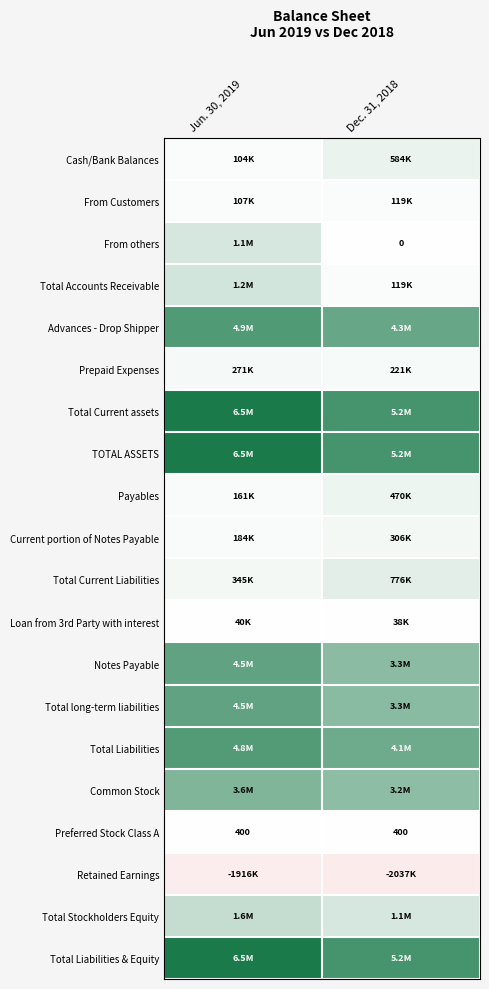

Which label corresponds to the largest value in the chart?

Jun. 30, 2019